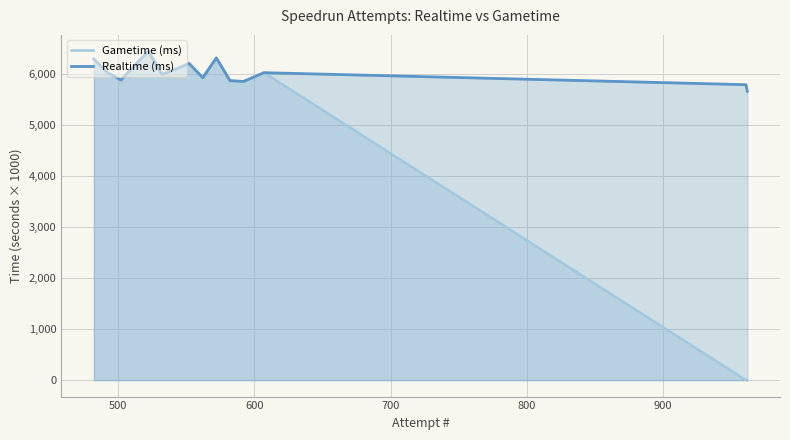

Which series has the widest spread of values?

Gametime (ms)